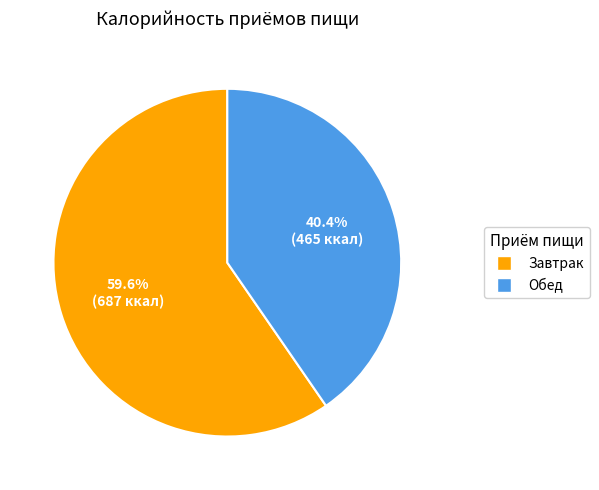

Which slice is the smallest?

Обед